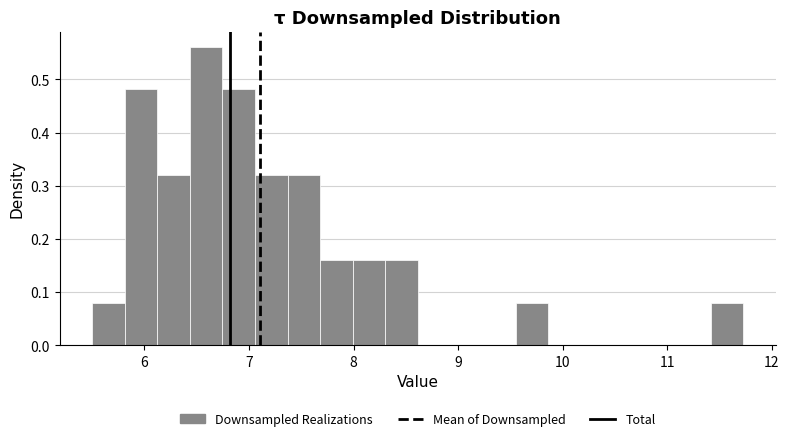

Read against the x-axis, roughly where is the centre of the tallest bar?

6.6